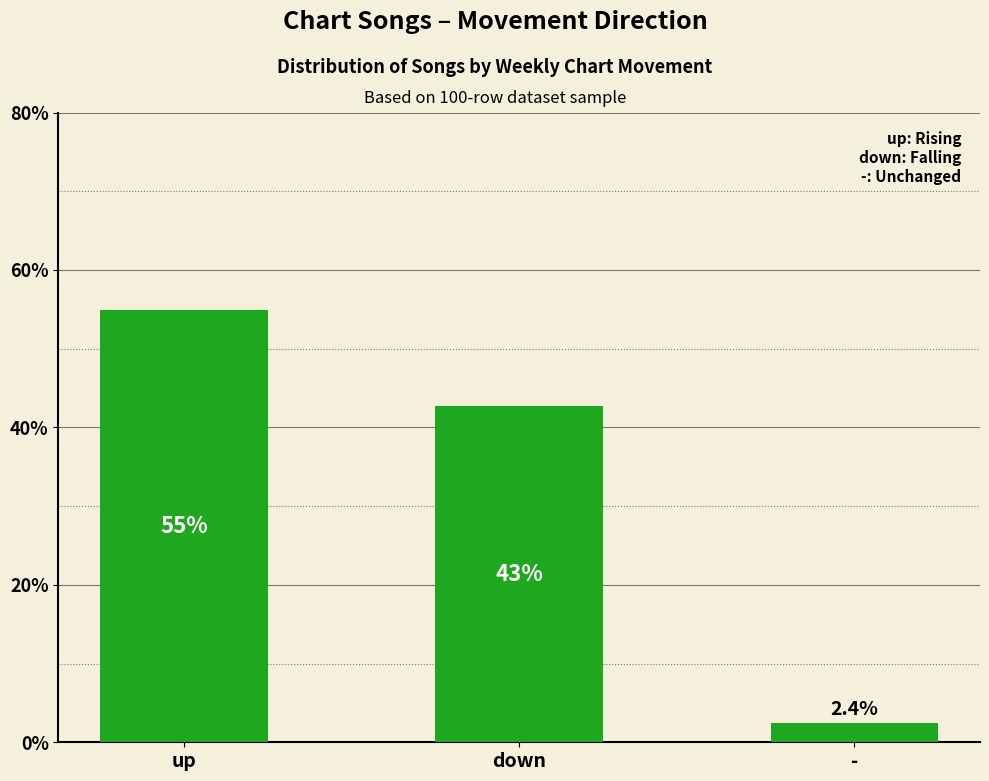

Reading left to right, what are all the values shown in this chart?

up=54.9	down=42.7	-=2.4